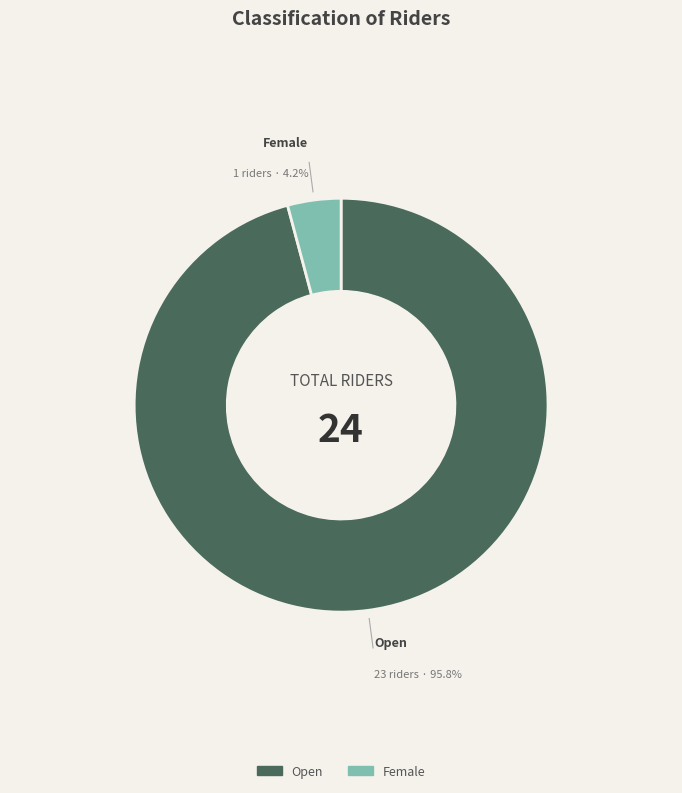

To the nearest percent, what portion does Female represent?

4%